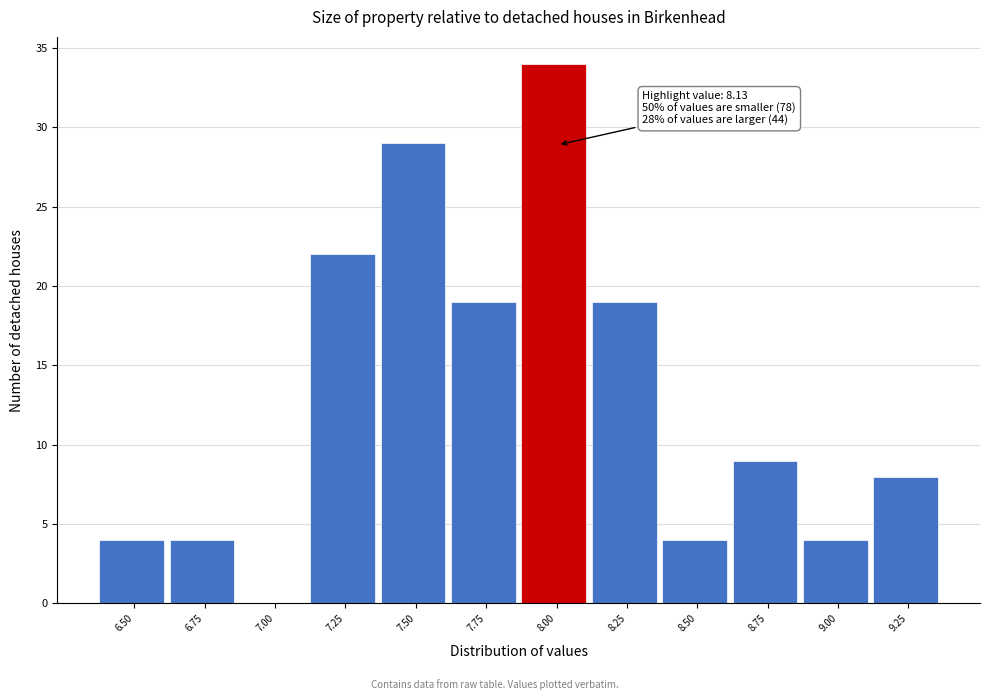

Reading left to right, what are all the values shown in this chart?

6.50=4	6.75=4	7.00=0	7.25=22	7.50=29	7.75=19	8.00=34	8.25=19	8.50=4	8.75=9	9.00=4	9.25=8